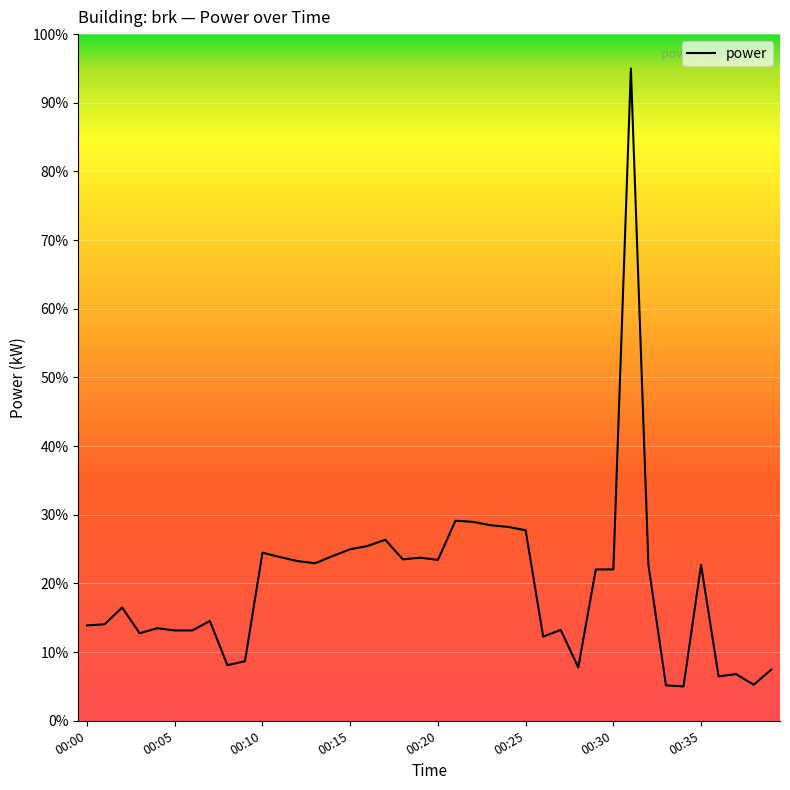

What is the difference between the maximum and minimum values?

90.0